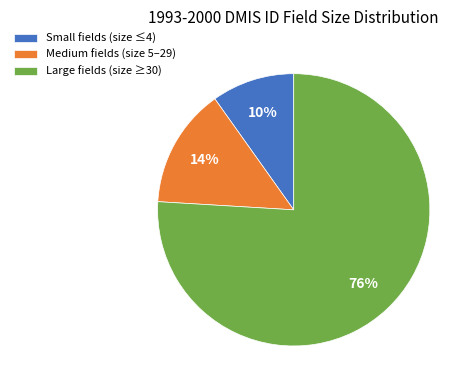

Is there any slice that represents more than half of the pie?

Yes